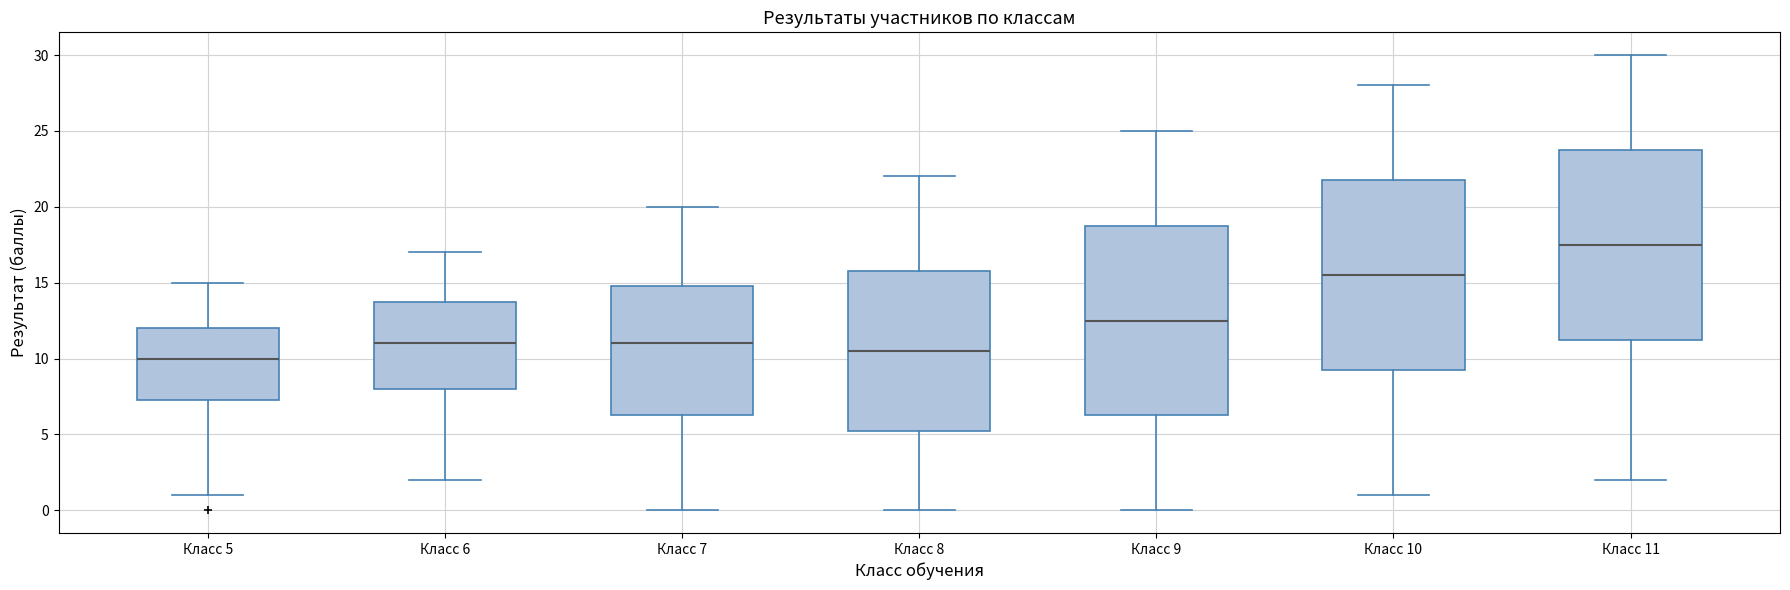

Reading left to right, read every box against the y-axis: the position of its median line, the range the box covers, and the ends of its whiskers. The values are not printed on the chart, so give them approximately, as read against the axis.

Класс 5: median 10.0, box 7.5 to 12.0, whiskers 1.0 to 15.0
Класс 6: median 11.0, box 8.0 to 14.0, whiskers 2.0 to 17.0
Класс 7: median 11.0, box 6.5 to 15.0, whiskers 0.0 to 20.0
Класс 8: median 10.5, box 5.5 to 16.0, whiskers 0.0 to 22.0
Класс 9: median 12.5, box 6.5 to 19.0, whiskers 0.0 to 25.0
Класс 10: median 15.5, box 9.5 to 22.0, whiskers 1.0 to 28.0
Класс 11: median 17.5, box 11.5 to 24.0, whiskers 2.0 to 30.0